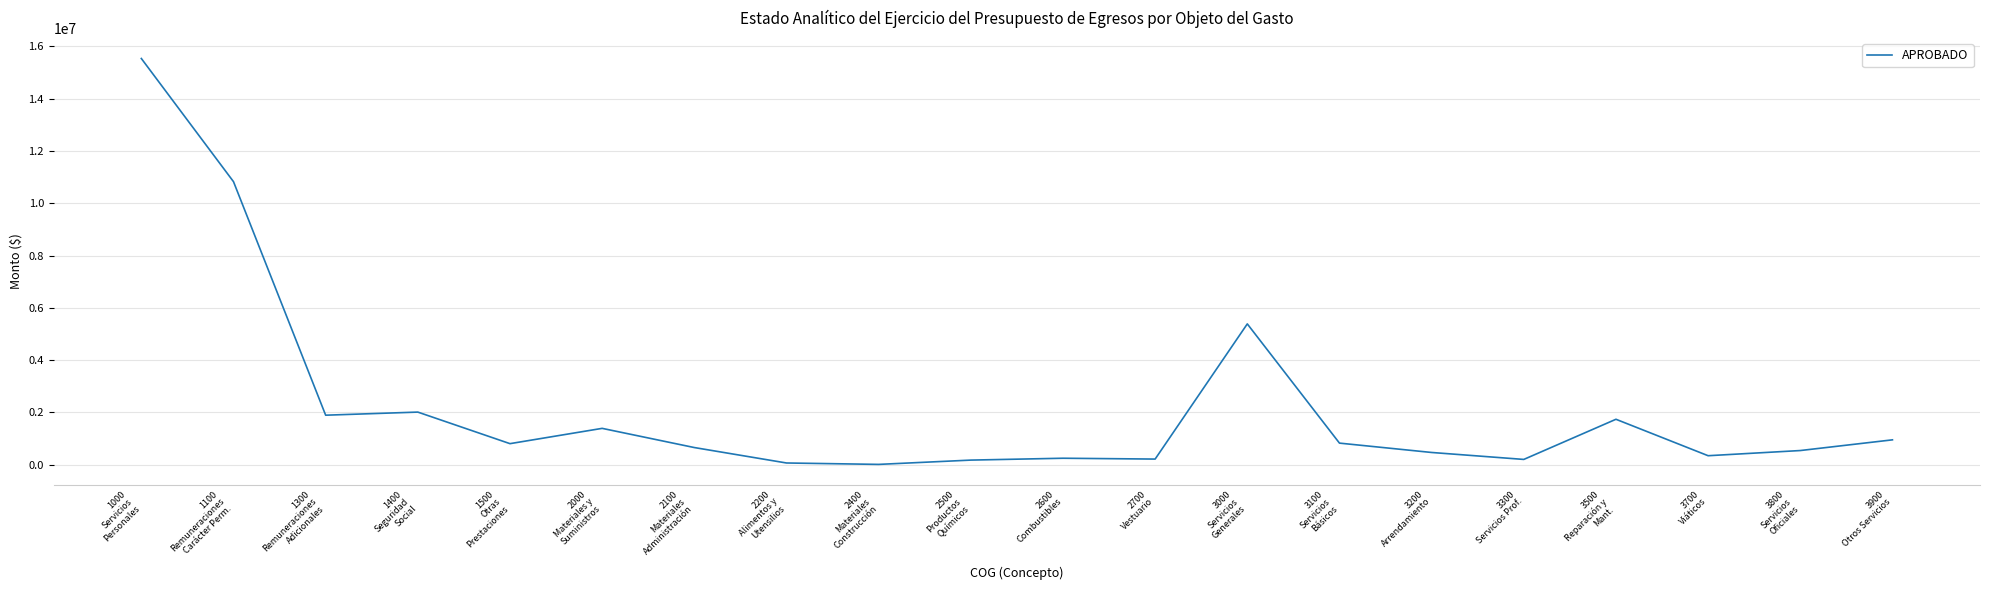

How many values exceed 805213?

10